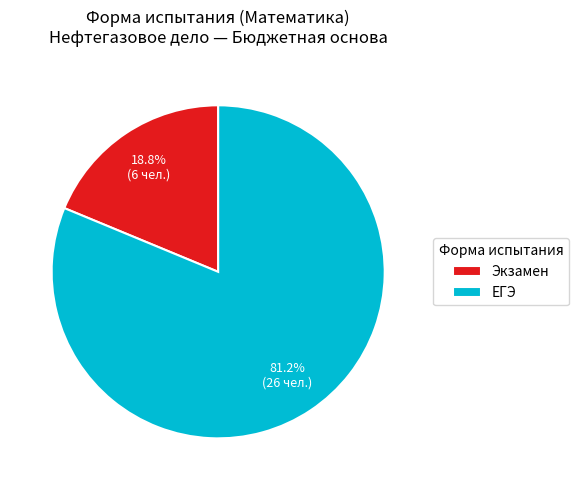

The Экзамен slice represents 33% of the pie. True or false?

False